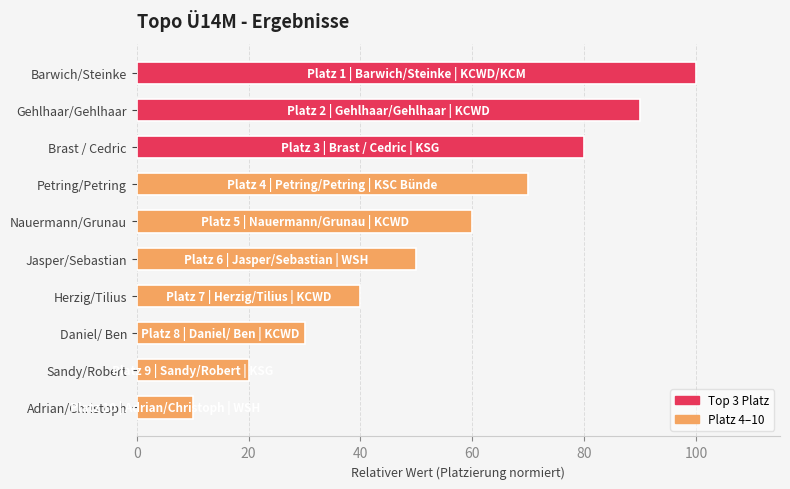

What is the label of the 9th bar from the bottom?

Gehlhaar/Gehlhaar